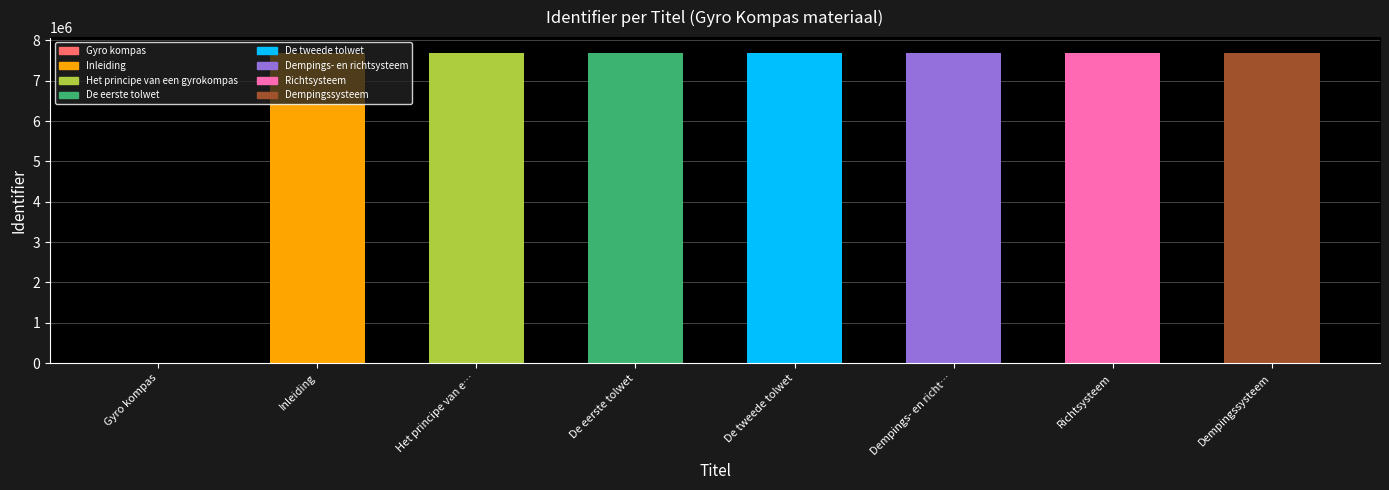

List the labels in order of value, smallest first.

Gyro kompas, Inleiding, Het principe van een gyrokompas, De eerste tolwet, De tweede tolwet, Dempings- en richtsysteem, Richtsysteem, Dempingssysteem